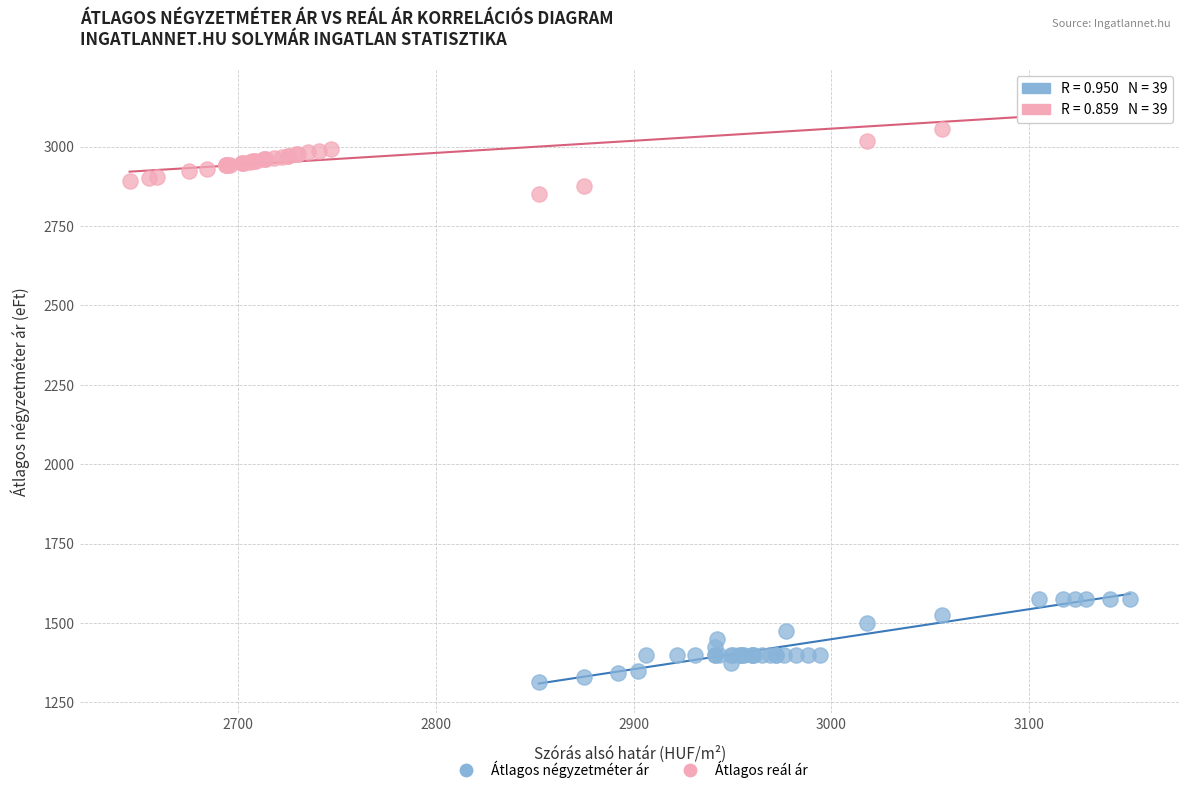

What are all the series names shown in the legend?

Átlagos négyzetméter ár, Átlagos reál ár